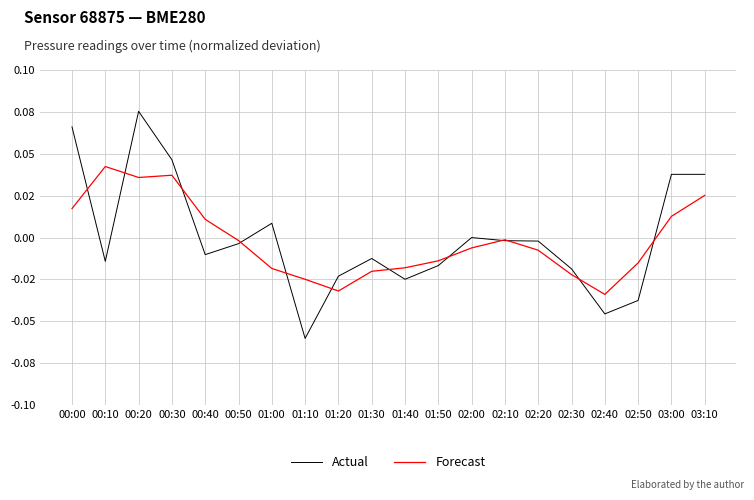

Is it true that Forecast equals -0.0 at 01:10?

False